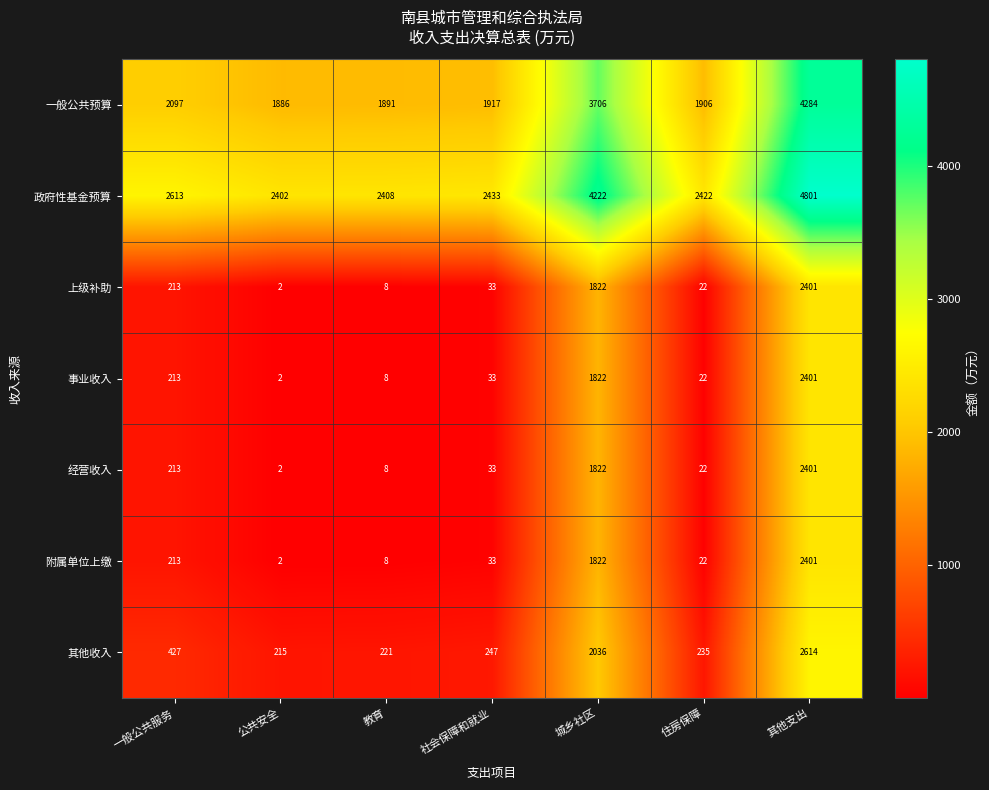

Which series has the largest total across all categories?

政府性基金预算